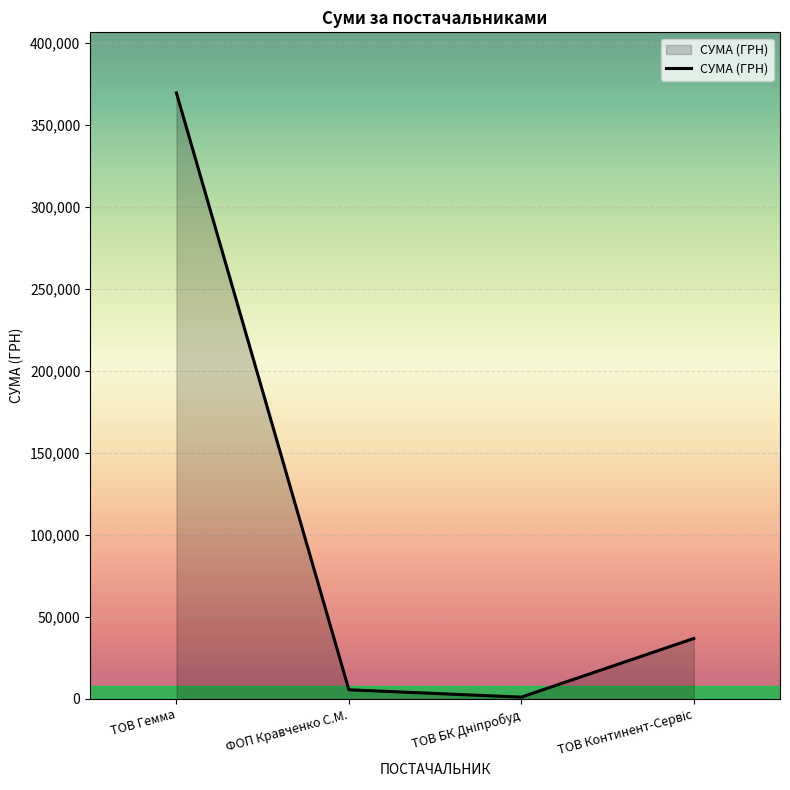

Does the chart display data point markers on the line(s)?

No